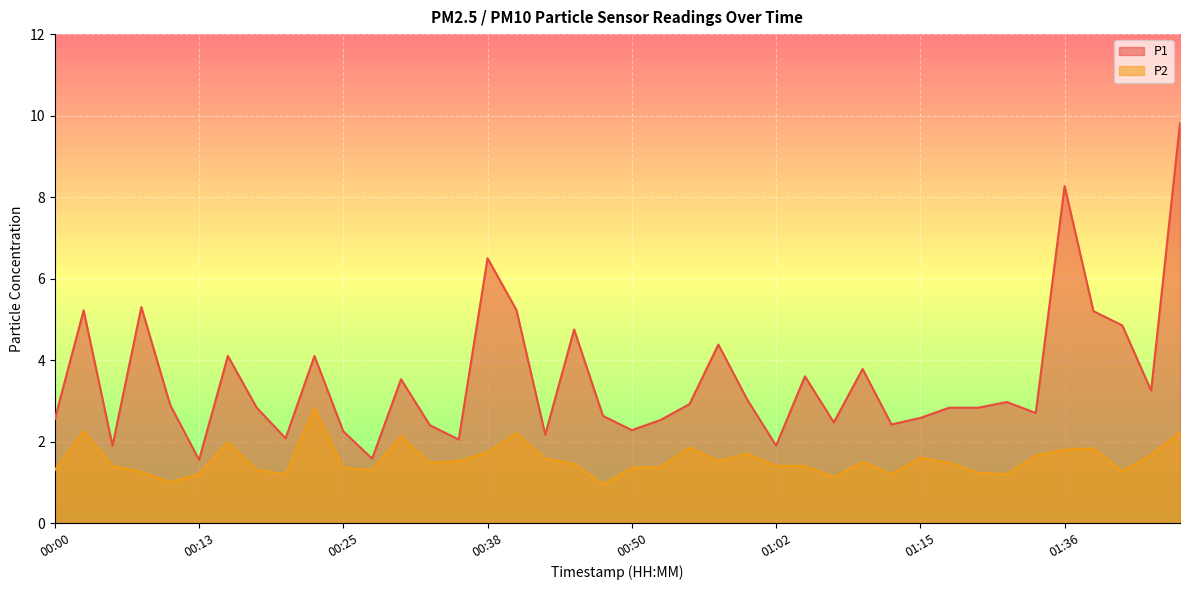

In P1, how many points are lower than both neighbors (excluding endpoints)?

12